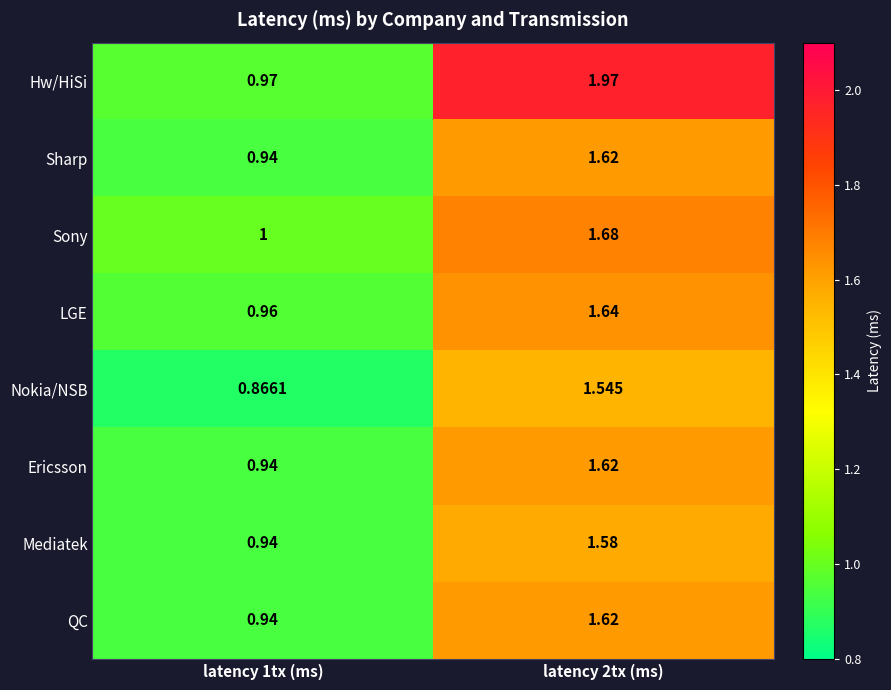

Between latency 1tx (ms) and latency 2tx (ms), which series saw the biggest shift?

Hw/HiSi